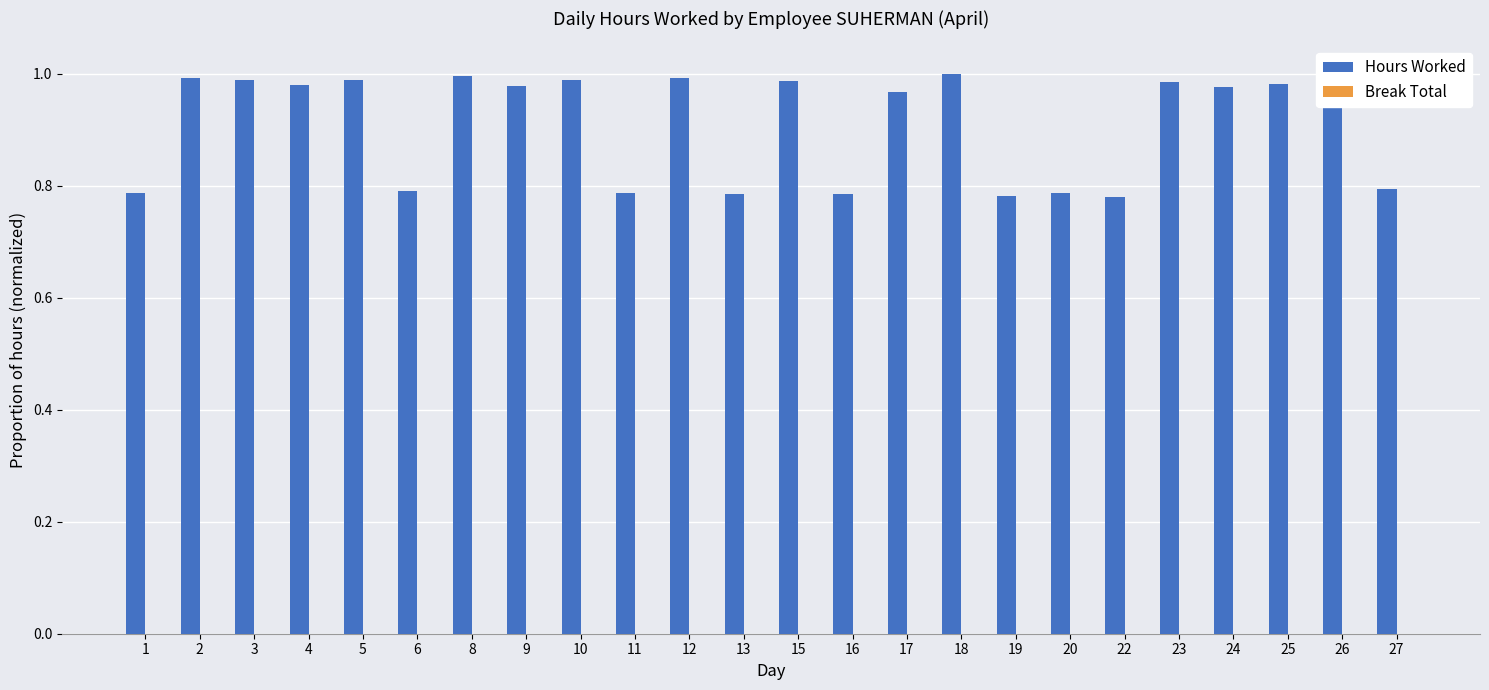

True or false: the data shows 0.8 at 16.

True